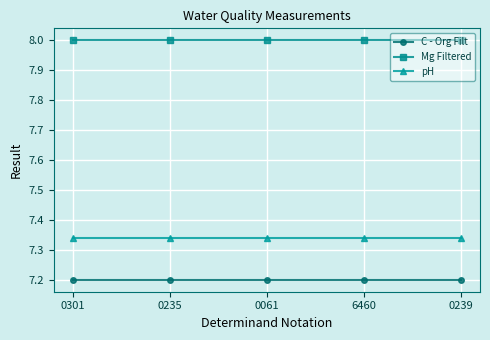

What is the sum of the C - Org Filt values at 0301 and 0235?

14.4